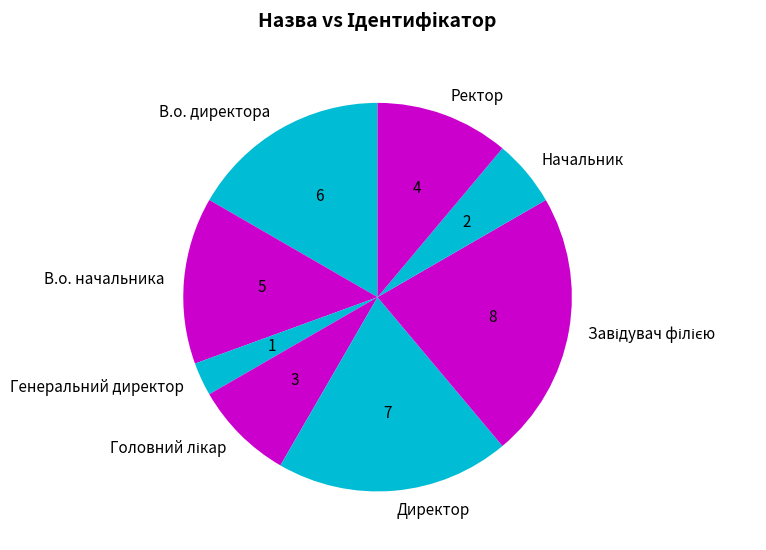

Which slice is the smallest?

Генеральний директор